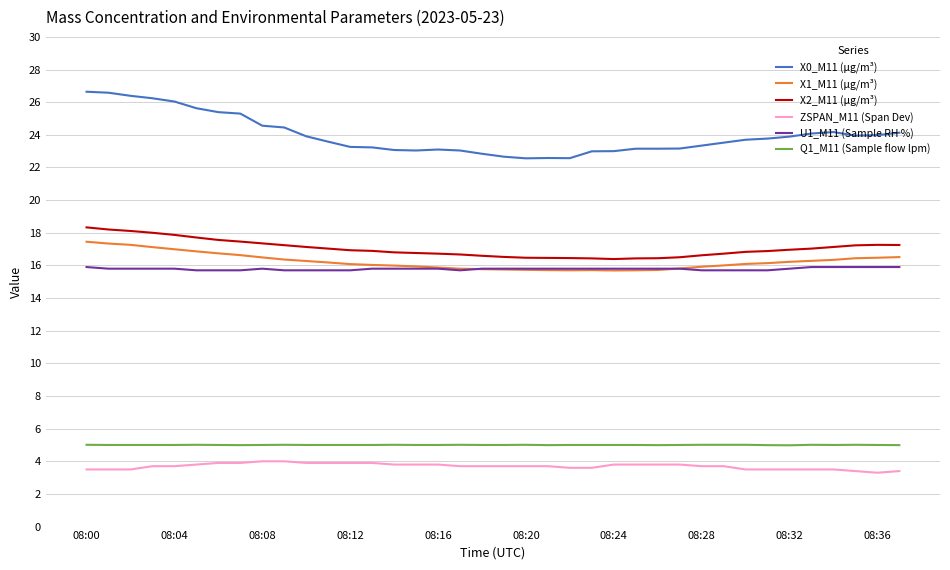

True or false: Q1_M11 (Sample flow lpm) and X1_M11 (μg/m³) intersect in this chart.

False